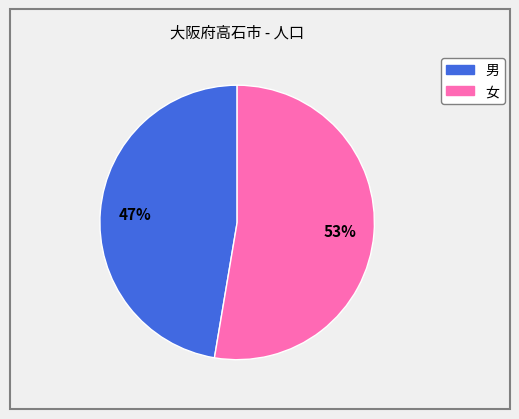

How many segments does this pie chart have?

2